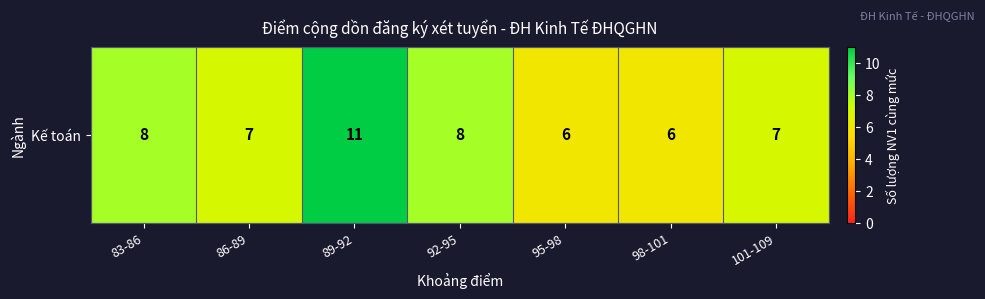

Approximately how many times larger is the value at 83-86 compared to 101-109?

1.1